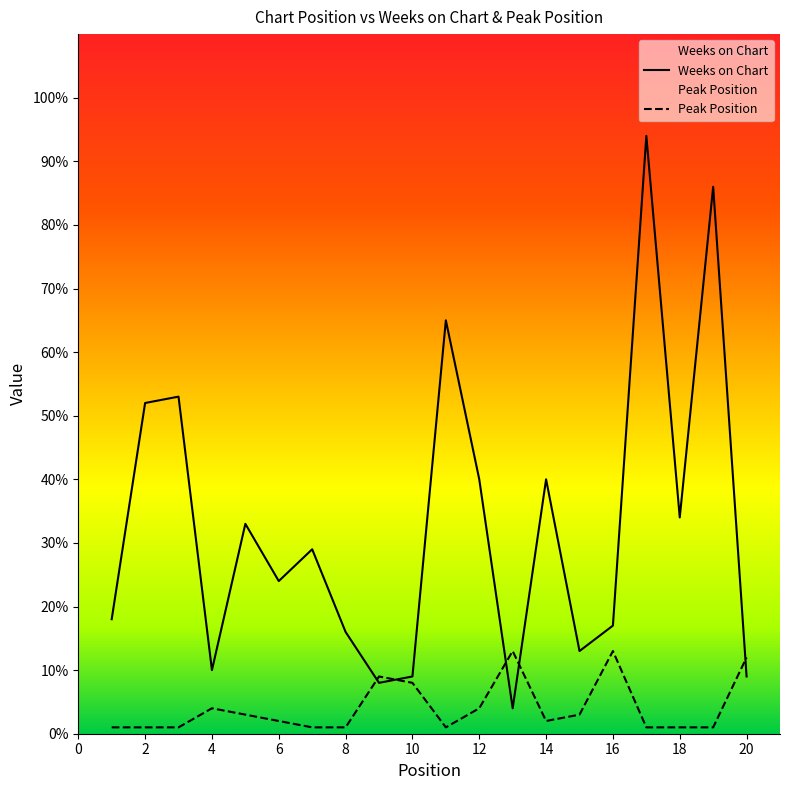

Where do Peak Position and Weeks on Chart first cross each other?

8 and 9